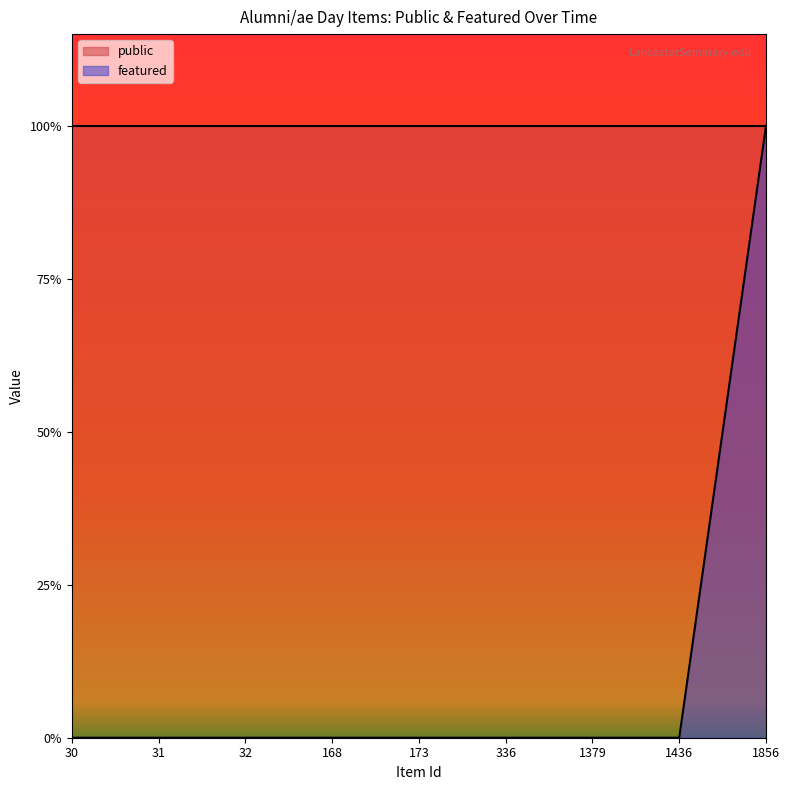

List the labels in order of value, smallest first.

30, 31, 32, 168, 173, 336, 1379, 1436, 1856